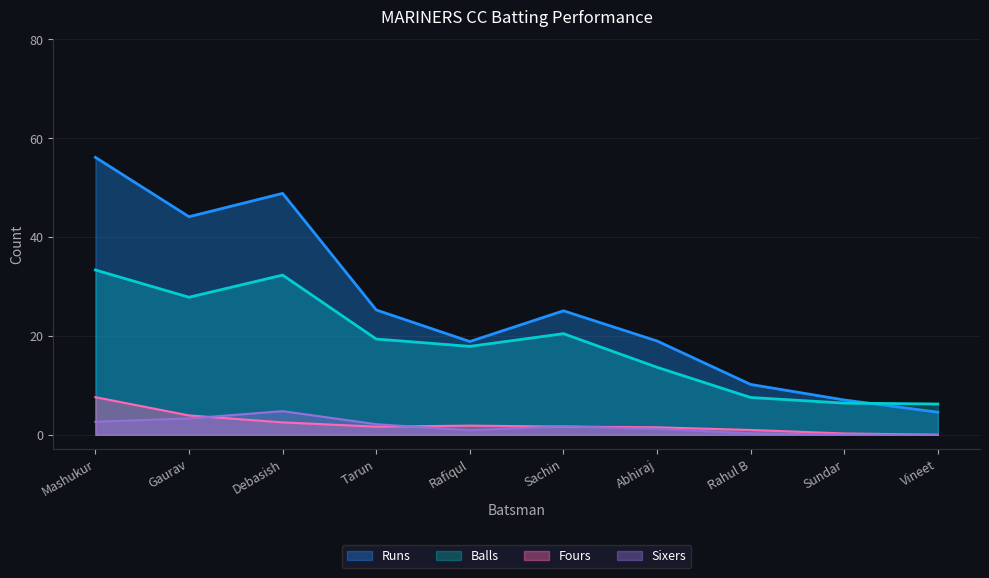

Which series has the largest total across all categories?

Runs